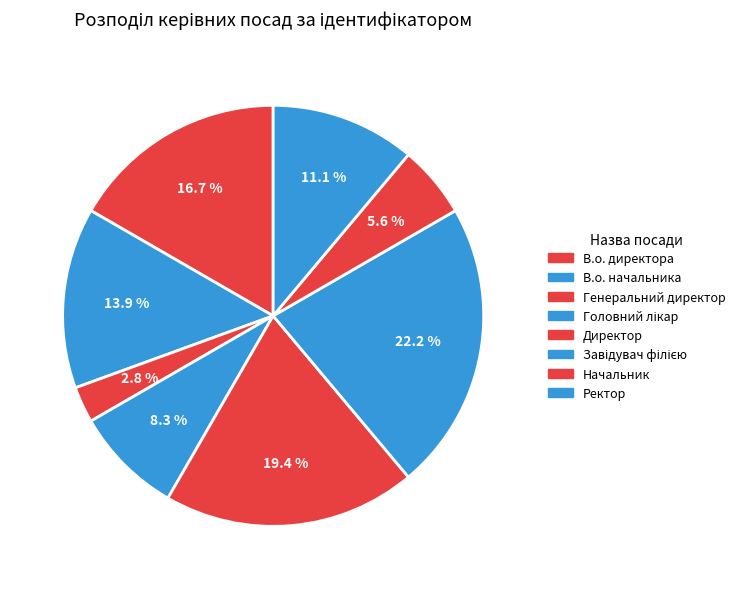

Rank the categories by value from lowest to highest.

Генеральний директор, Начальник, Головний лікар, Ректор, В.о. начальника, В.о. директора, Директор, Завідувач філією